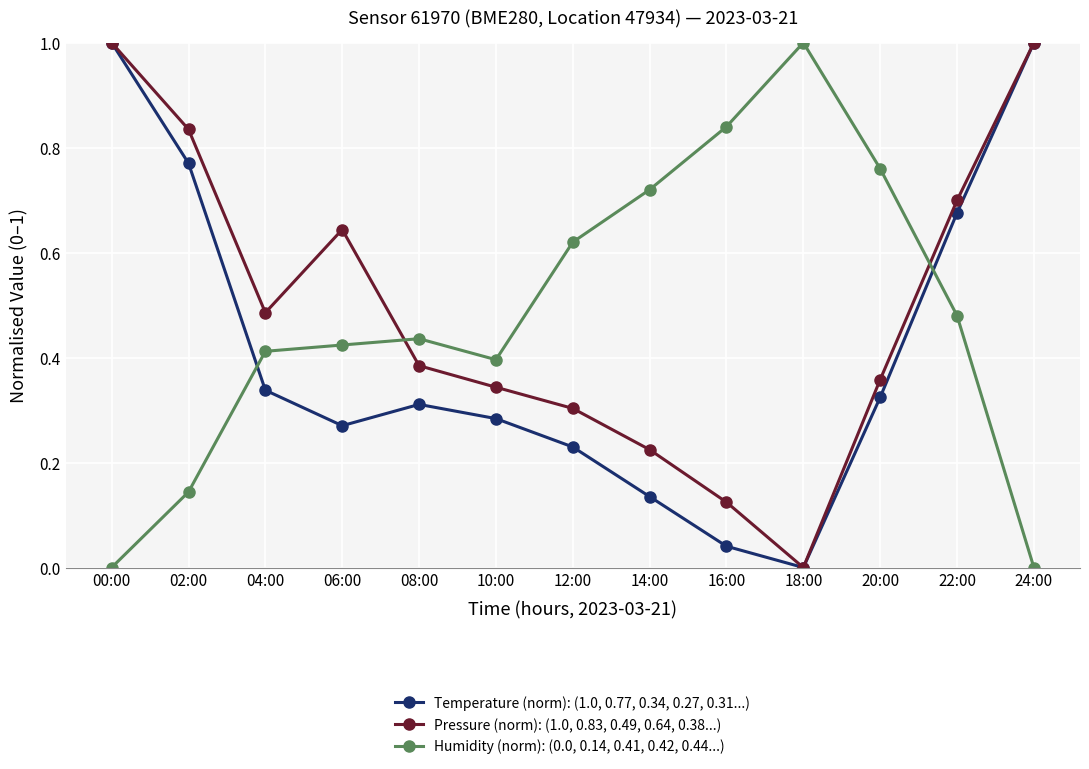

True or false: Humidity (norm): (0.0, 0.14, 0.41, 0.42, 0.44...) and Pressure (norm): (1.0, 0.83, 0.49, 0.64, 0.38...) intersect in this chart.

True